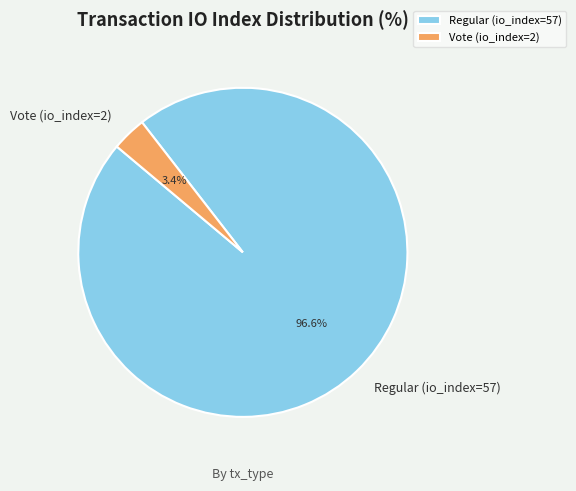

Rank the categories by value from lowest to highest.

Vote (io_index=2), Regular (io_index=57)